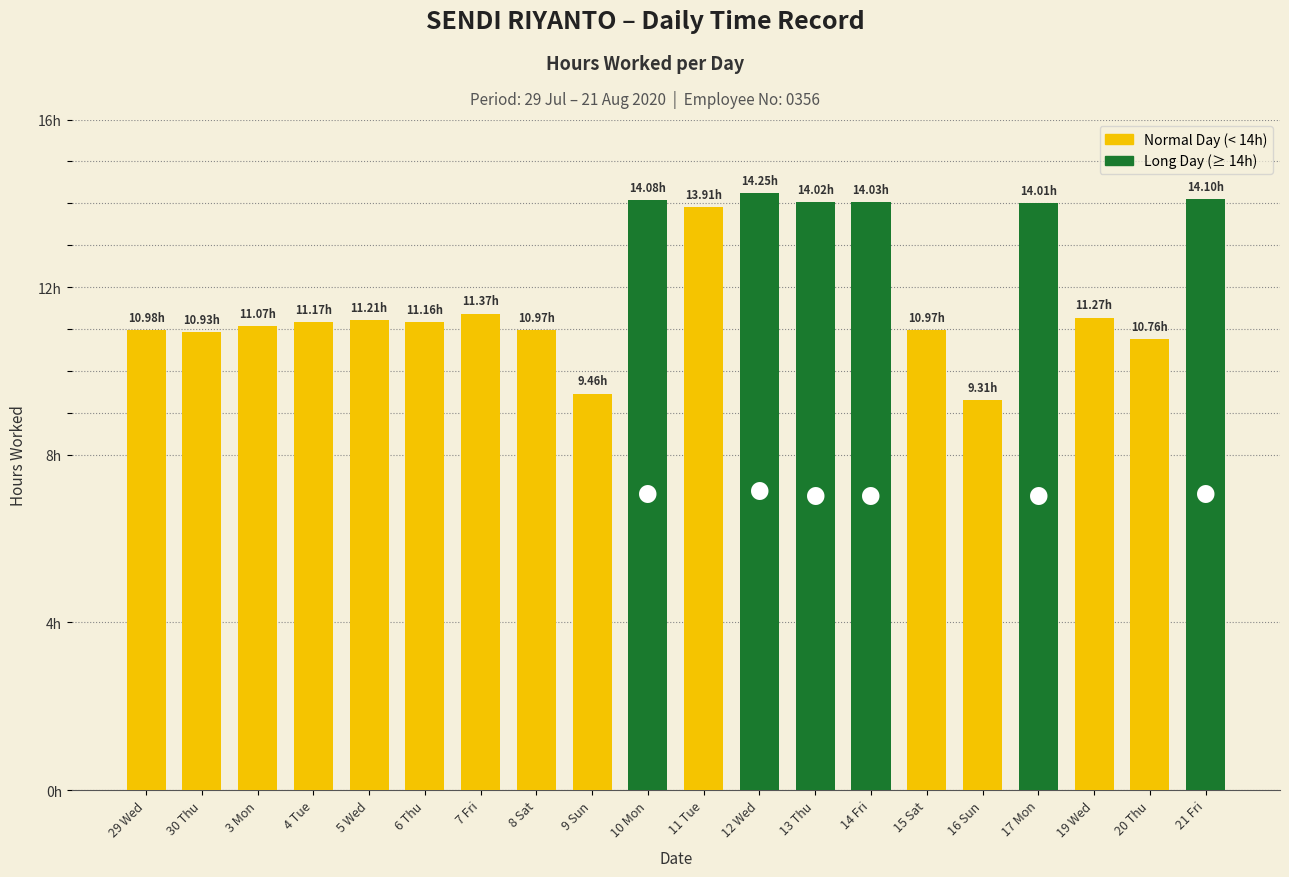

The value at 4 Tue is 11.2. True or false?

True